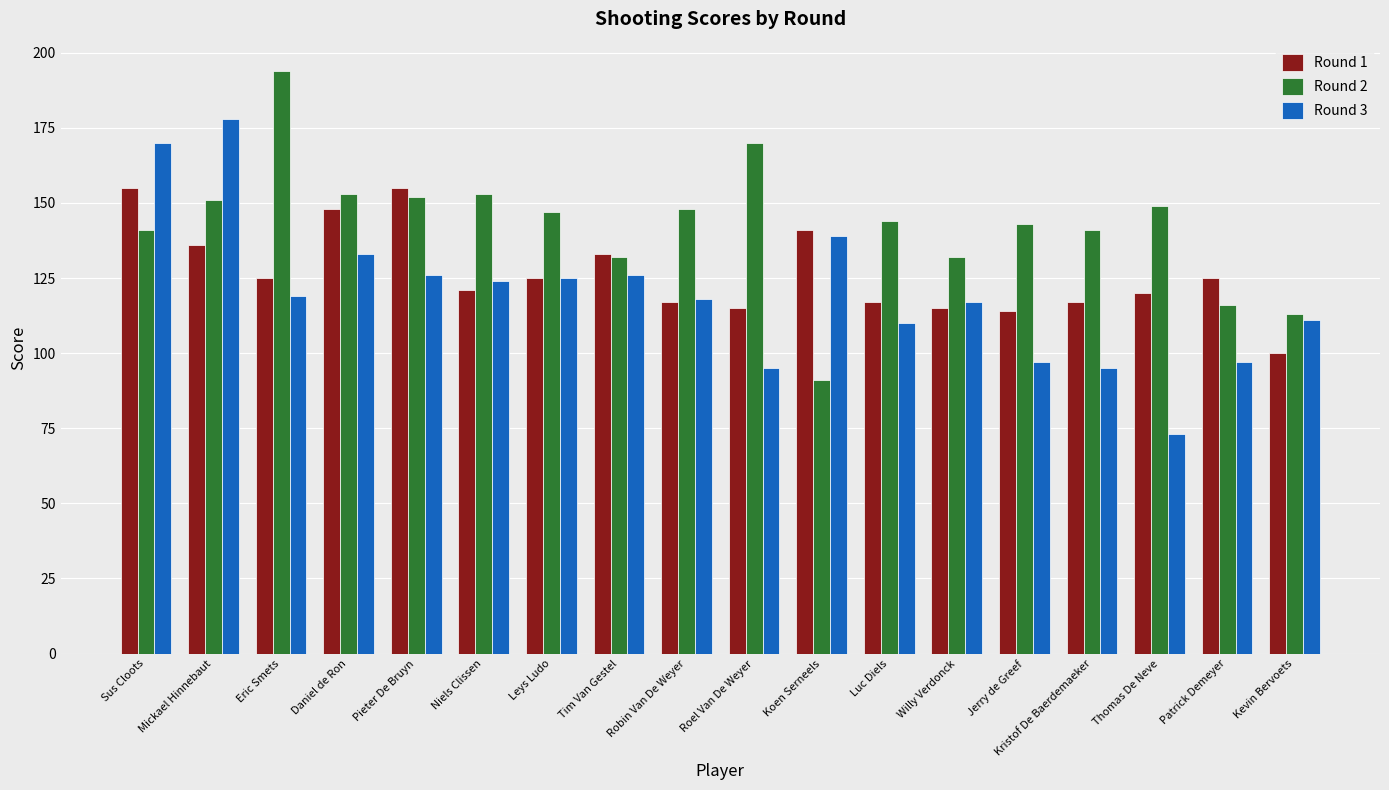

How many groups of bars are there?

18